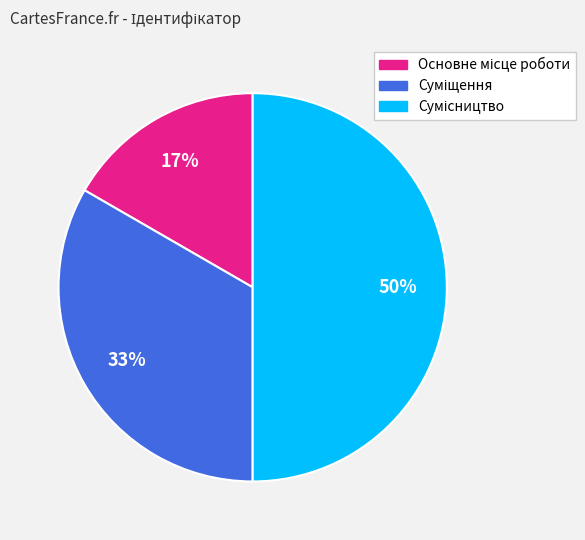

To the nearest percent, what is the average slice percentage?

33%